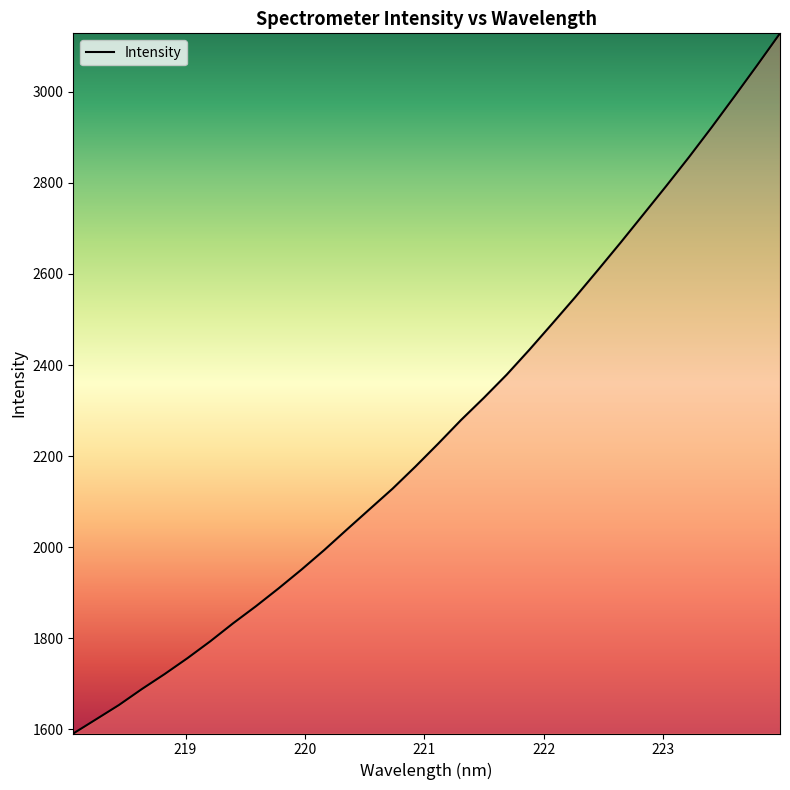

What is the difference between the maximum and minimum values?

1537.3